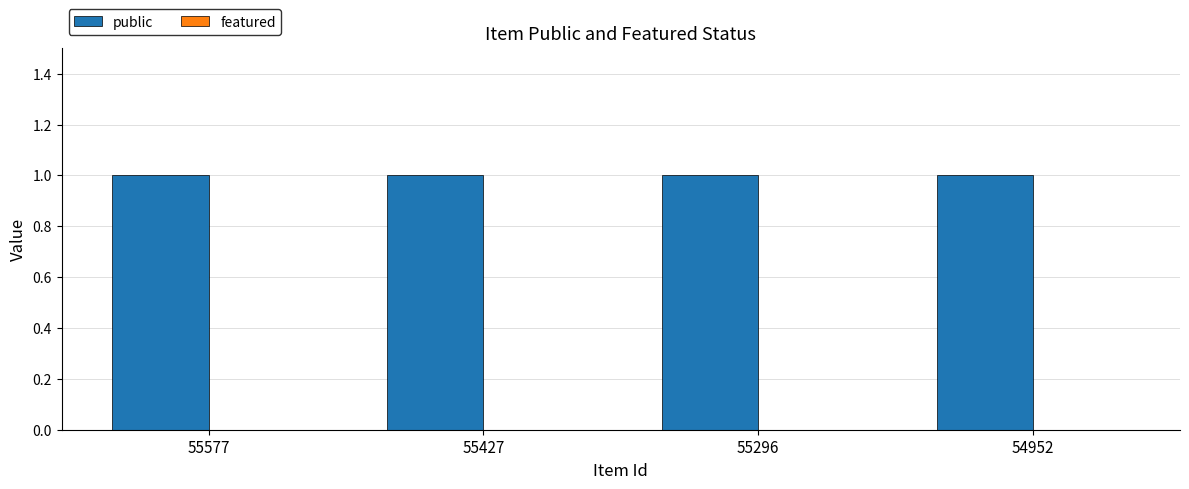

At 54952, list the series in order from smallest to largest.

featured, public